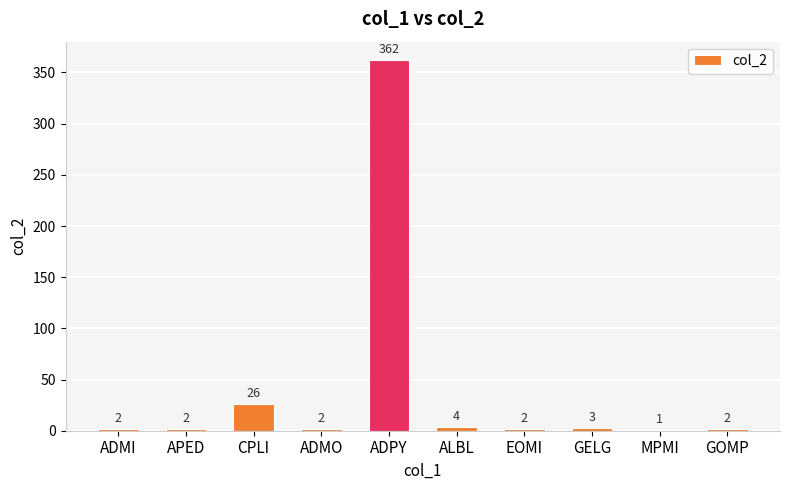

Read the value at ADPY, to the nearest 50.

350